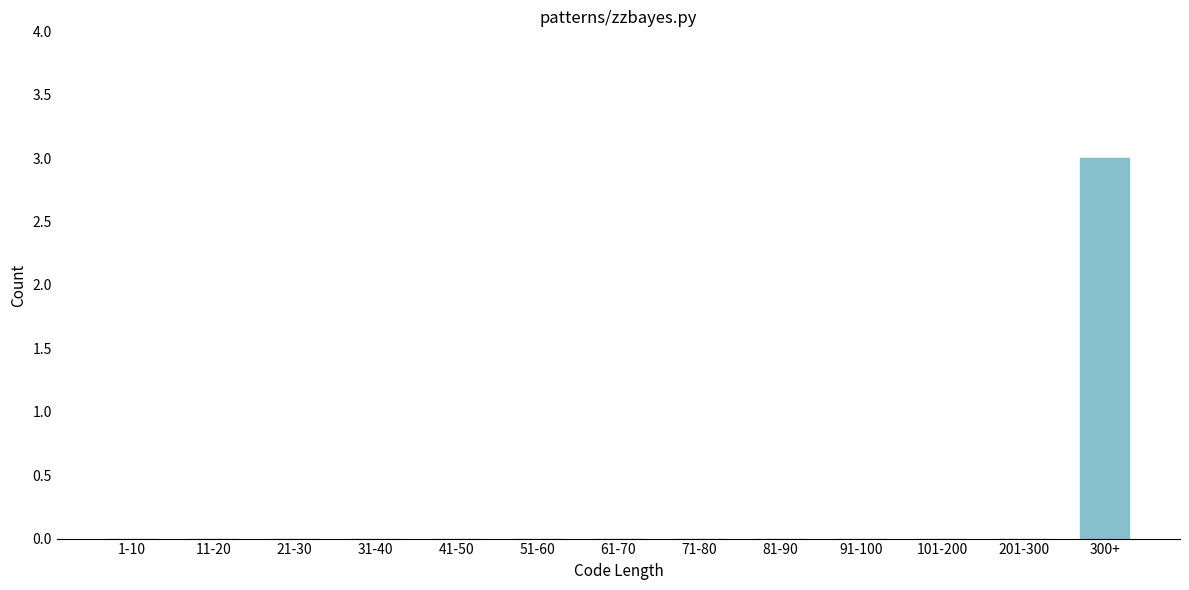

Reading right to left, extract all data points from this chart.

300+=3	201-300=0	101-200=0	91-100=0	81-90=0	71-80=0	61-70=0	51-60=0	41-50=0	31-40=0	21-30=0	11-20=0	1-10=0